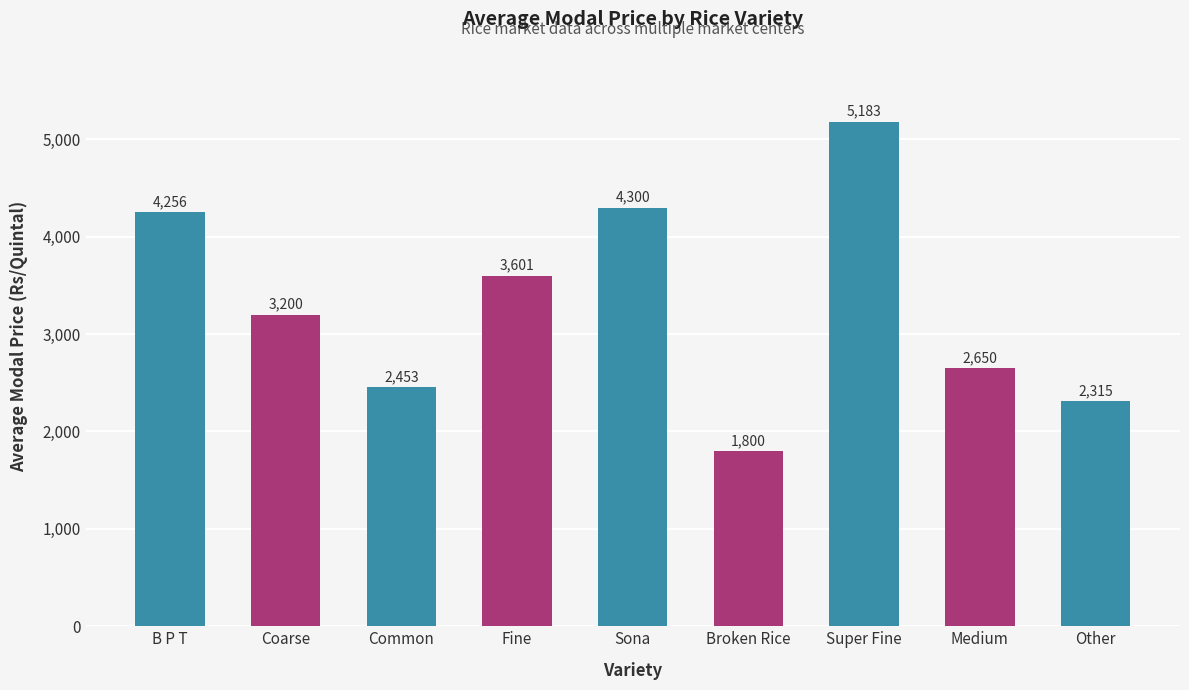

Is it true that the value at Medium is 2650?

True